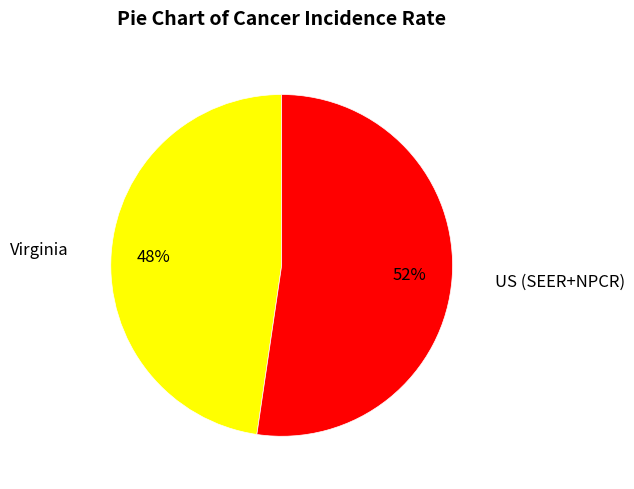

How many slices are in this pie chart?

2